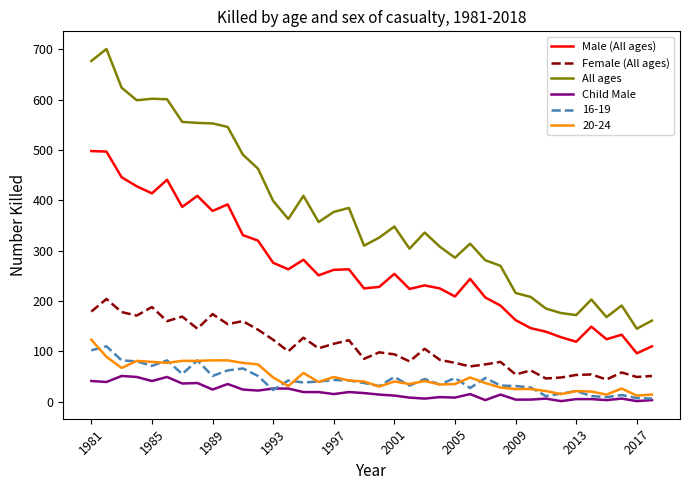

True or false: Female (All ages) and 16-19 intersect in this chart.

False